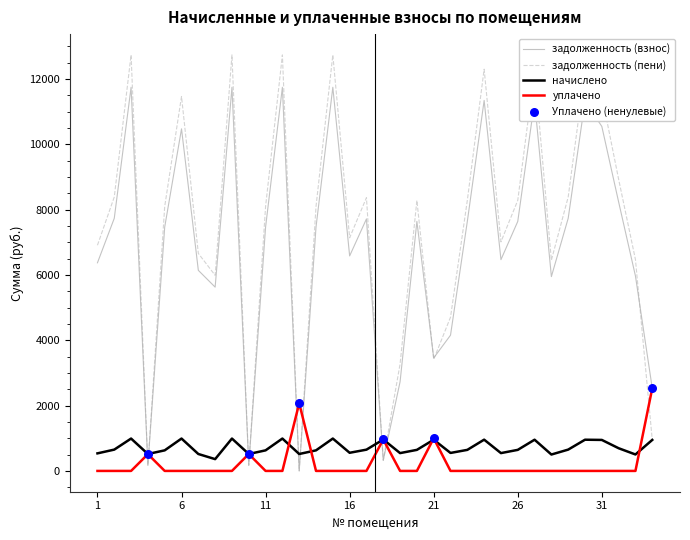

List the series in order of their peak value, highest first.

задолженность (пени), задолженность (взнос), уплачено, начислено